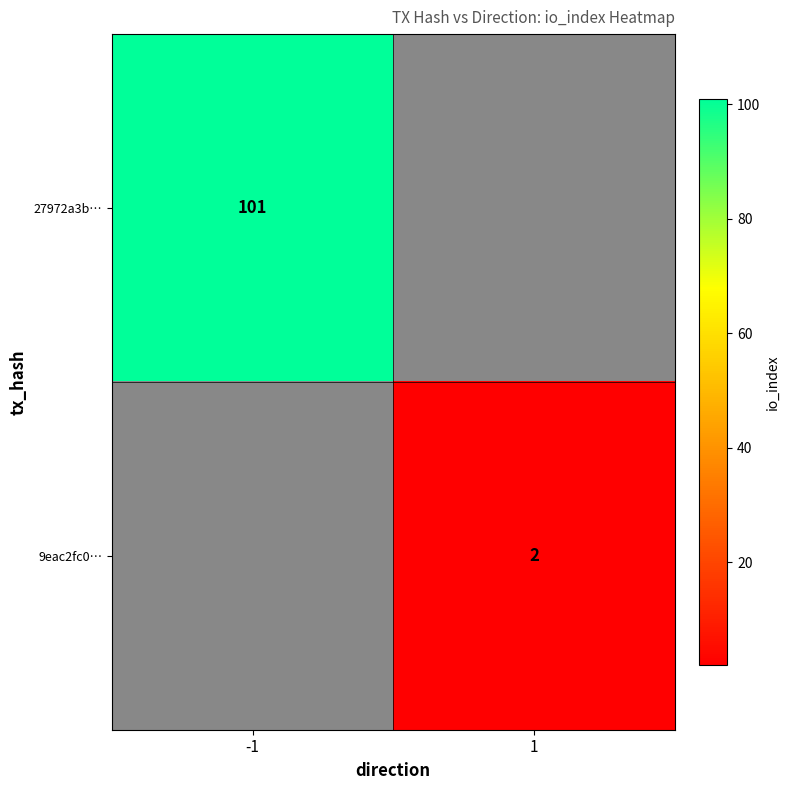

Is the value of 27972a3b… at -1 greater than the value of 9eac2fc0… at 1?

Yes